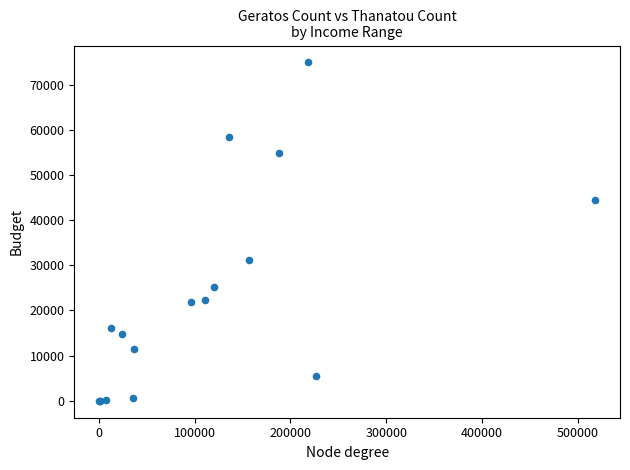

What Y value in the scatter plot is closest to 37457?

31284